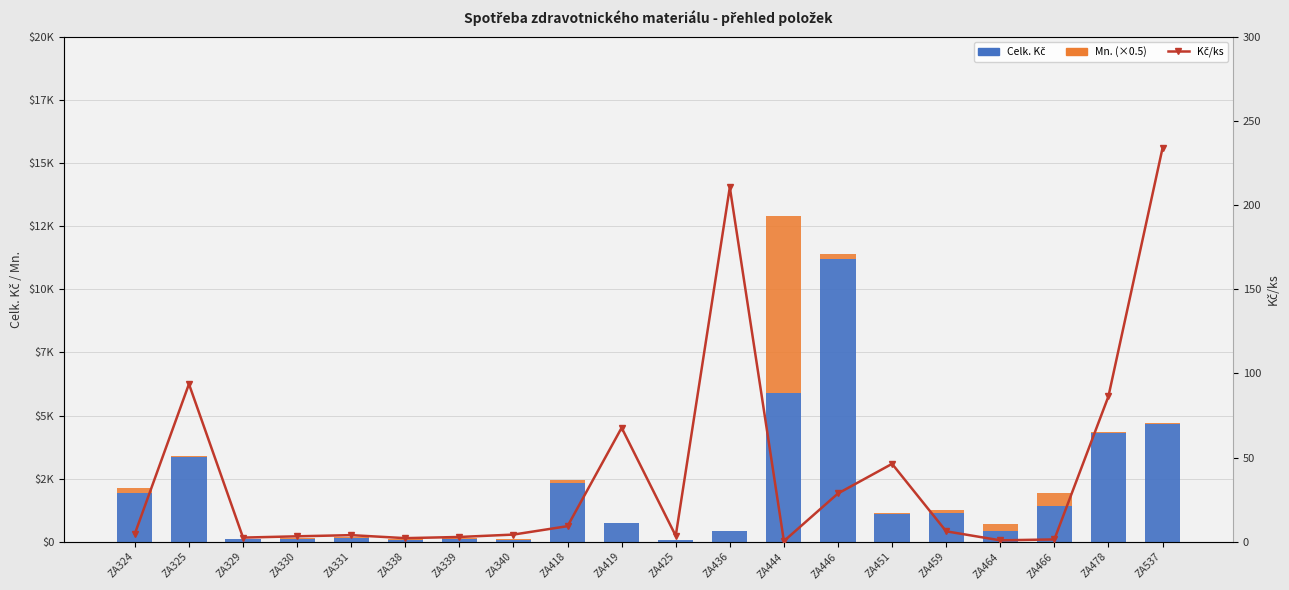

The value of Celk. Kč at ZA325 is 3374.2. True or false?

True